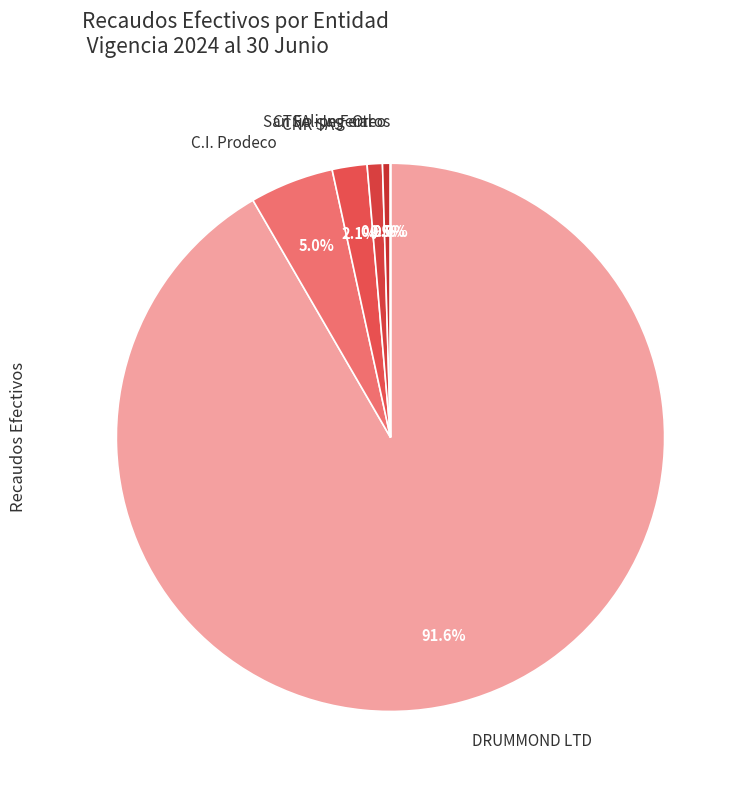

To the nearest percent, what is the difference between the largest and smallest slice percentages?

92%